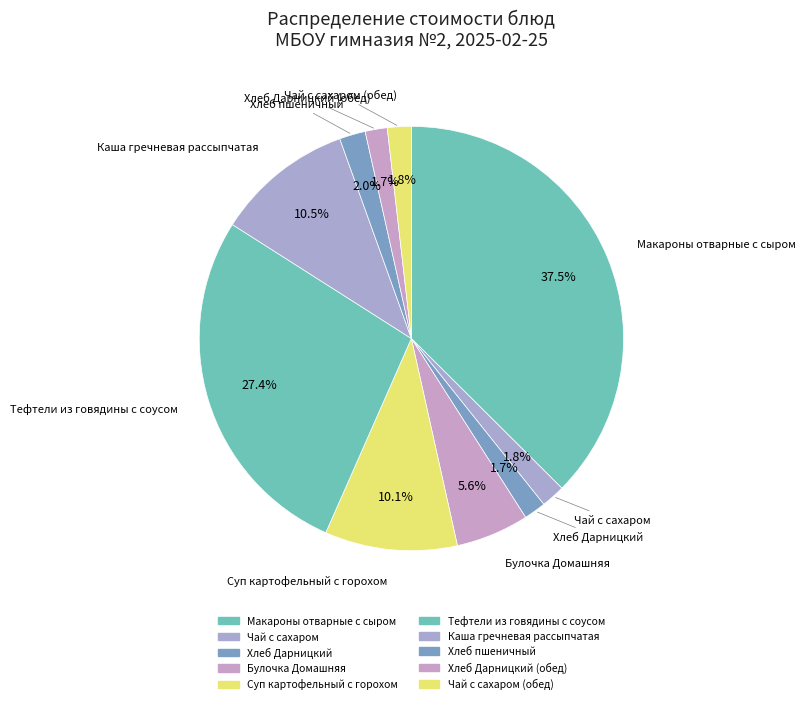

Count the number of slices in the pie.

10